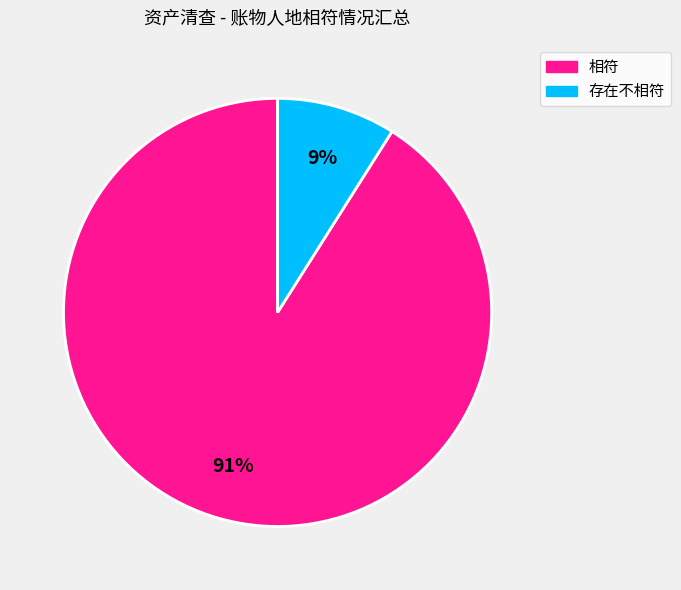

To the nearest percent, what is the difference between the 存在不相符 and 相符 slice percentages?

82%